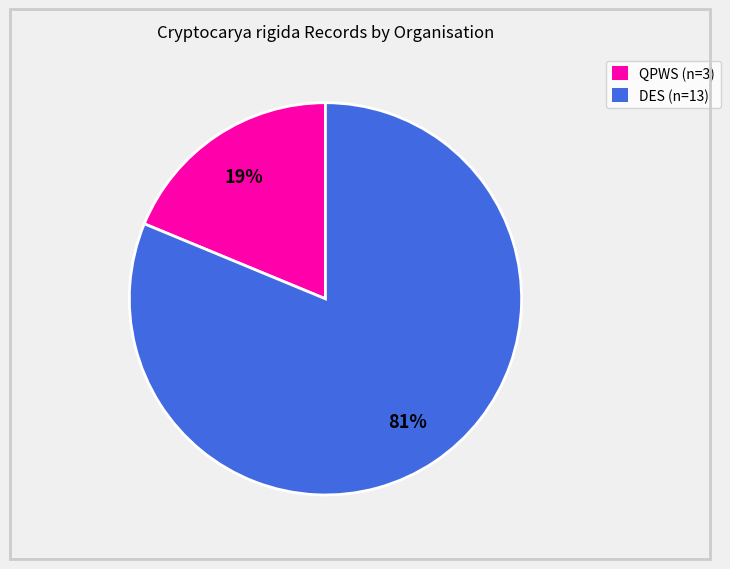

To the nearest percent, what is the average slice percentage?

50%